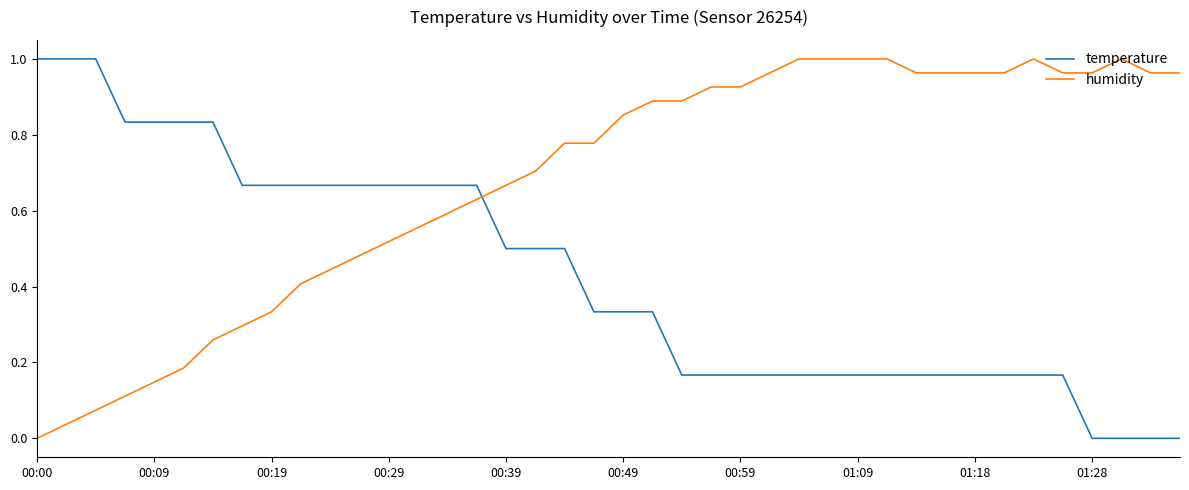

Which series has the largest total across all categories?

humidity